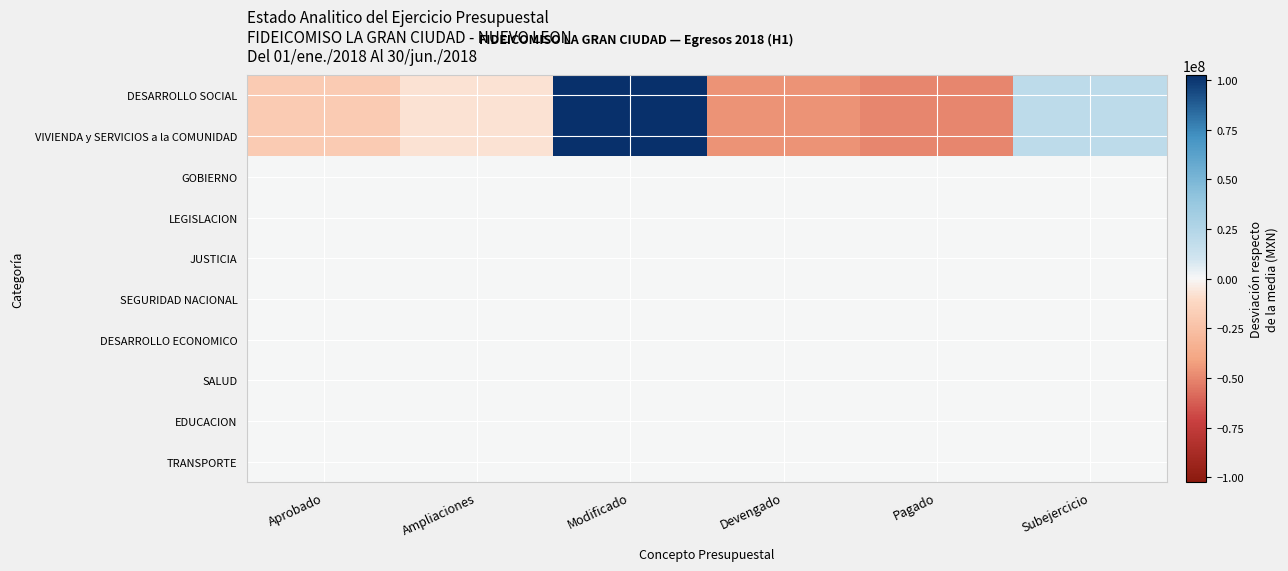

Count the number of data series in this chart.

10